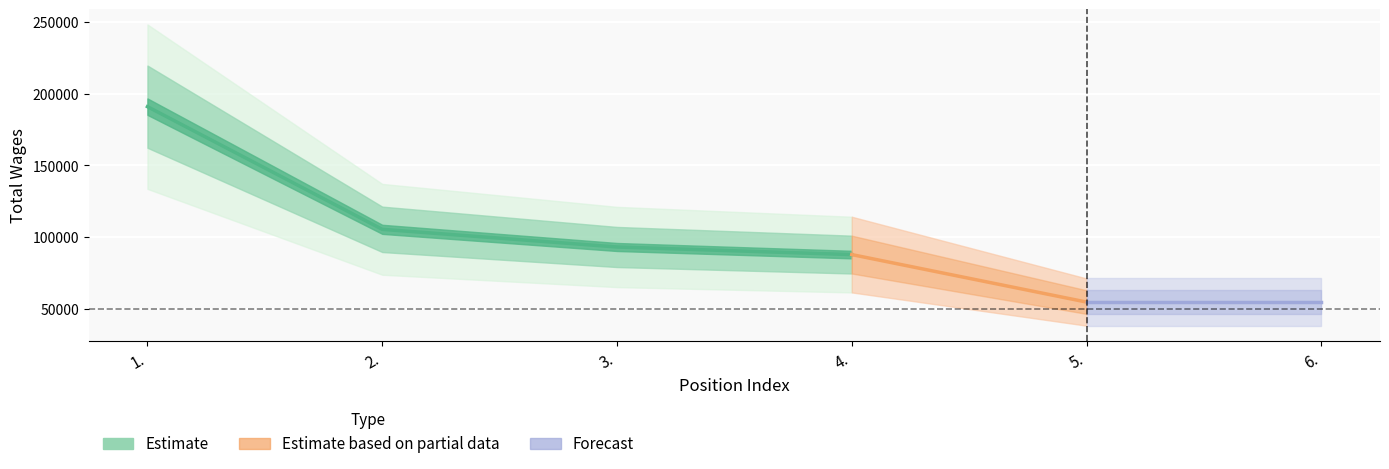

Where does the data first go above 93202?

1.